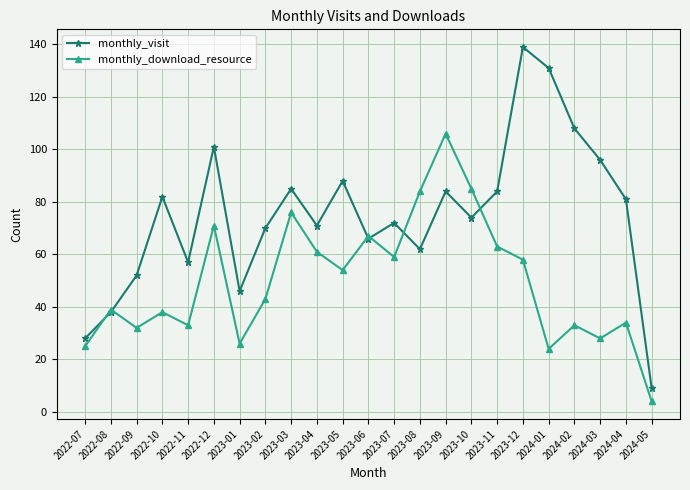

At which category is the sum across all series the highest?

2023-12